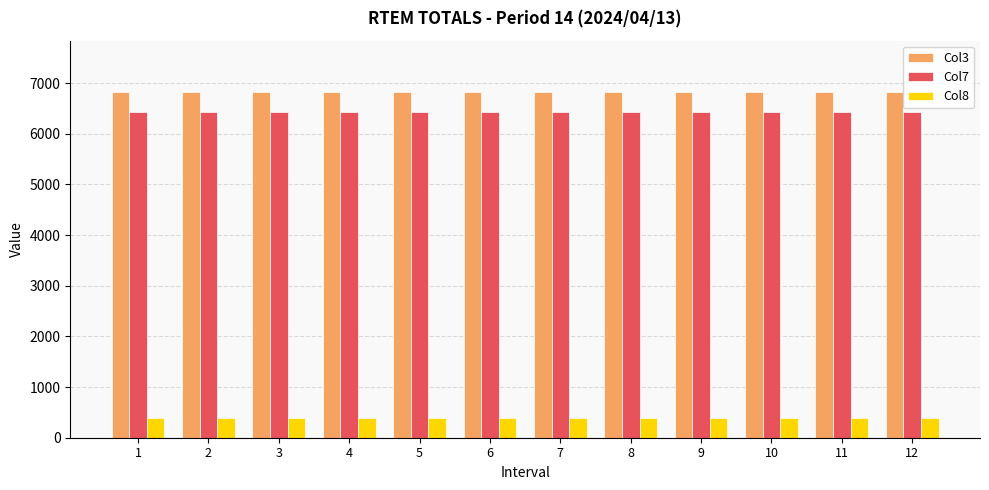

At 12, list the series in order from largest to smallest.

Col3, Col7, Col8